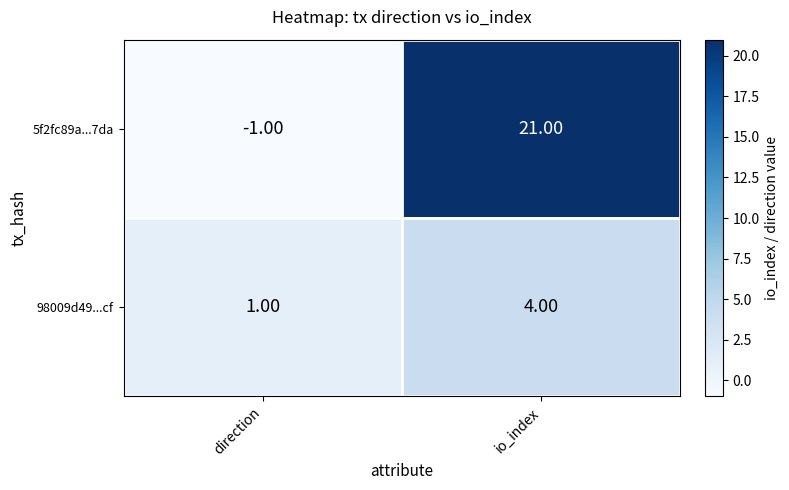

How many series are shown in this chart?

2